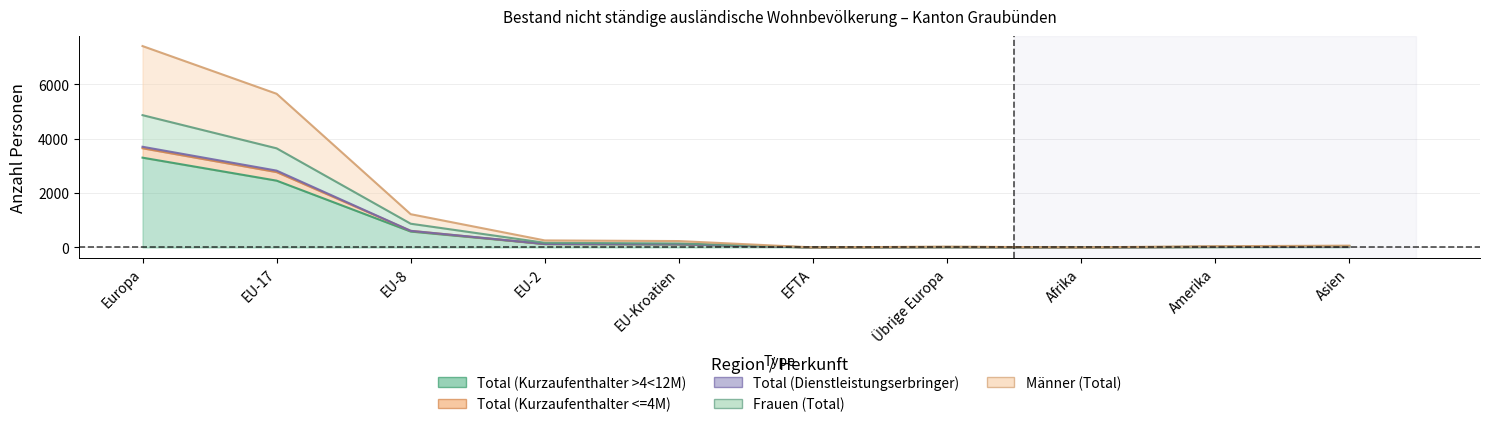

Reading left to right, transcribe all the data shown in this chart.

Total (Kurzaufenthalter >4<12M): Europa=3303	EU-17=2458	EU-8=587	EU-2=128	EU-Kroatien=115	EFTA=2	Übrige Europa=13	Afrika=2	Amerika=18	Asien=32
Total (Kurzaufenthalter <=4M): Europa=3703	EU-17=2826	EU-8=612	EU-2=130	EU-Kroatien=118	EFTA=2	Übrige Europa=15	Afrika=2	Amerika=23	Asien=34
Total (Dienstleistungserbringer): Europa=7406	EU-17=5652	EU-8=1224	EU-2=260	EU-Kroatien=236	EFTA=4	Übrige Europa=30	Afrika=4	Amerika=46	Asien=68
Frauen (Total): Europa=4866	EU-17=3646	EU-8=874	EU-2=173	EU-Kroatien=148	EFTA=3	Übrige Europa=22	Afrika=3	Amerika=32	Asien=50
Männer (Total): Europa=3649	EU-17=2773	EU-8=612	EU-2=129	EU-Kroatien=118	EFTA=2	Übrige Europa=15	Afrika=2	Amerika=23	Asien=34